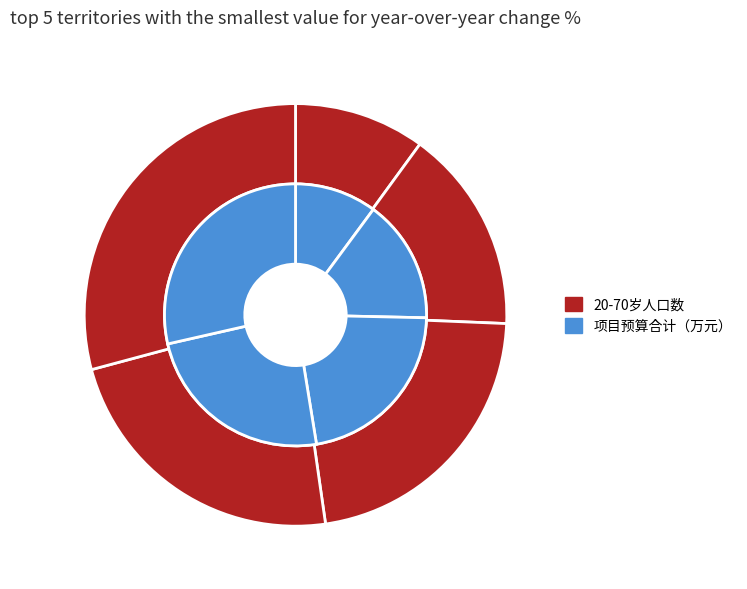

True or false: 阳江市 accounts for 1% of the total.

False